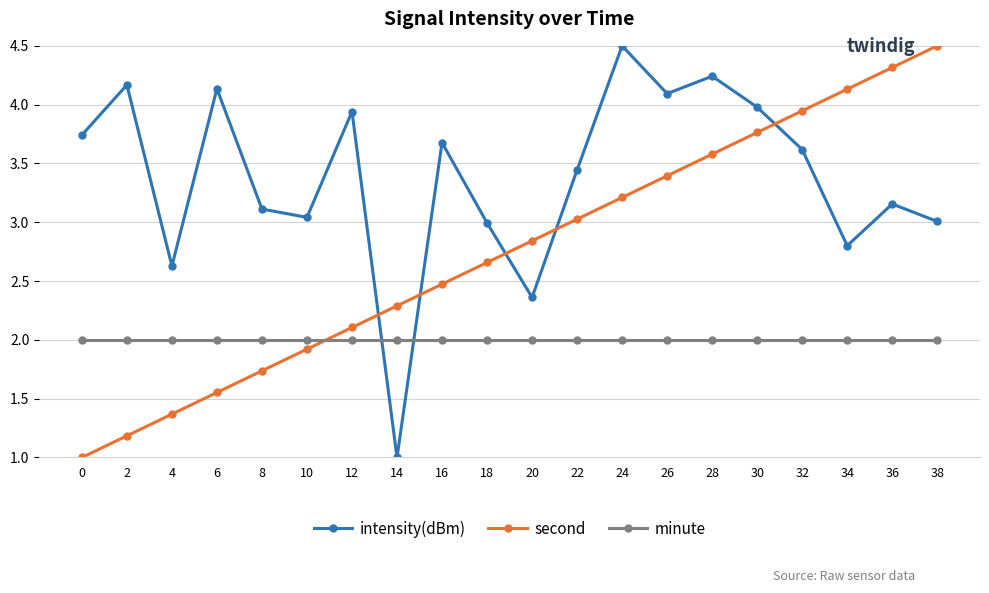

What are all the series names shown in the legend?

intensity(dBm), second, minute